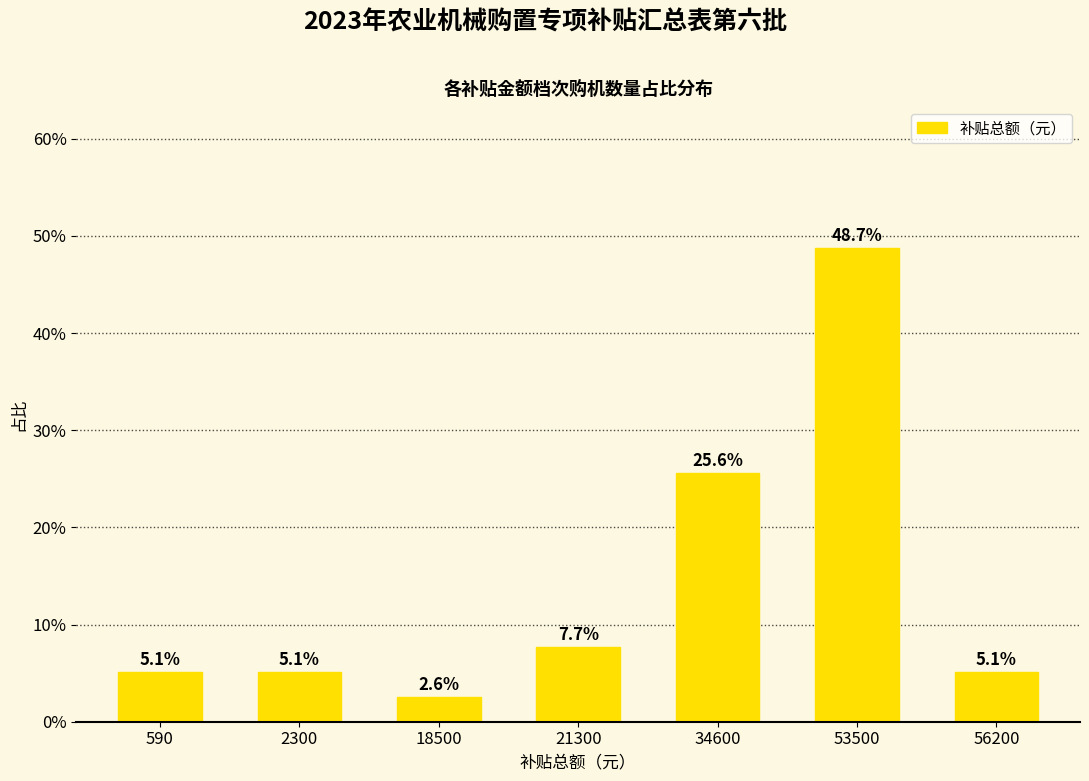

At which label does the data first exceed 5?

590